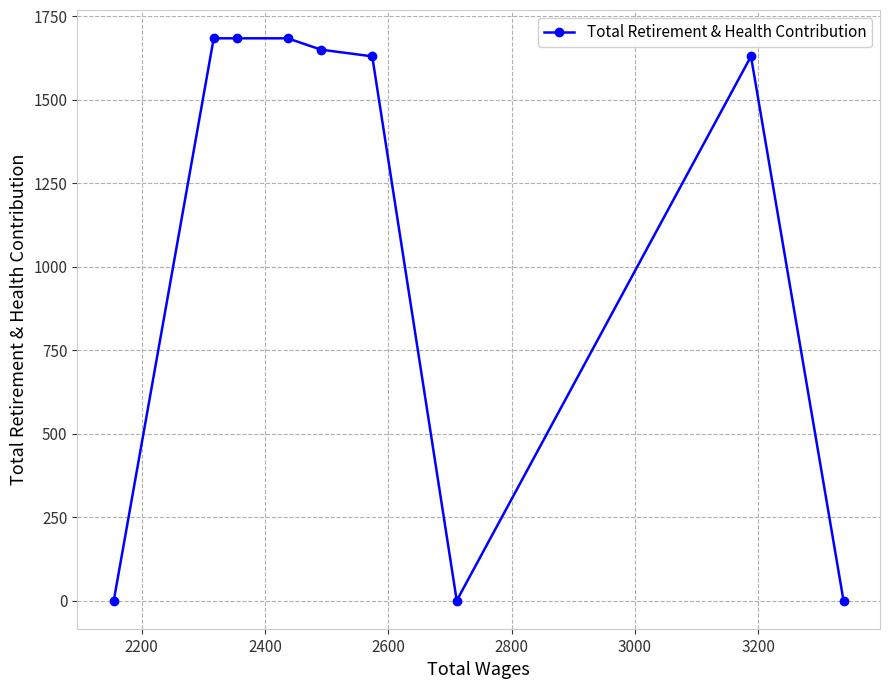

True or false: there are more than 0 points higher than both neighbors.

True